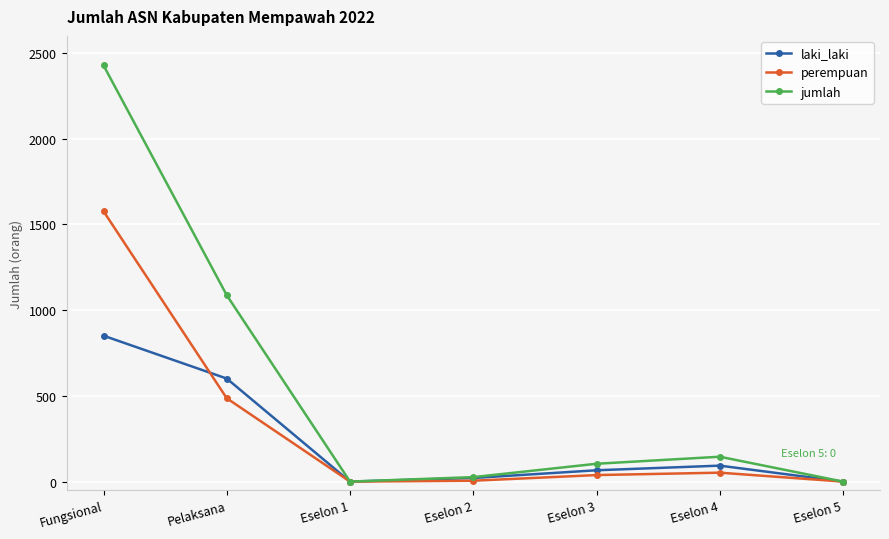

What are all the series names shown in the legend?

laki_laki, perempuan, jumlah